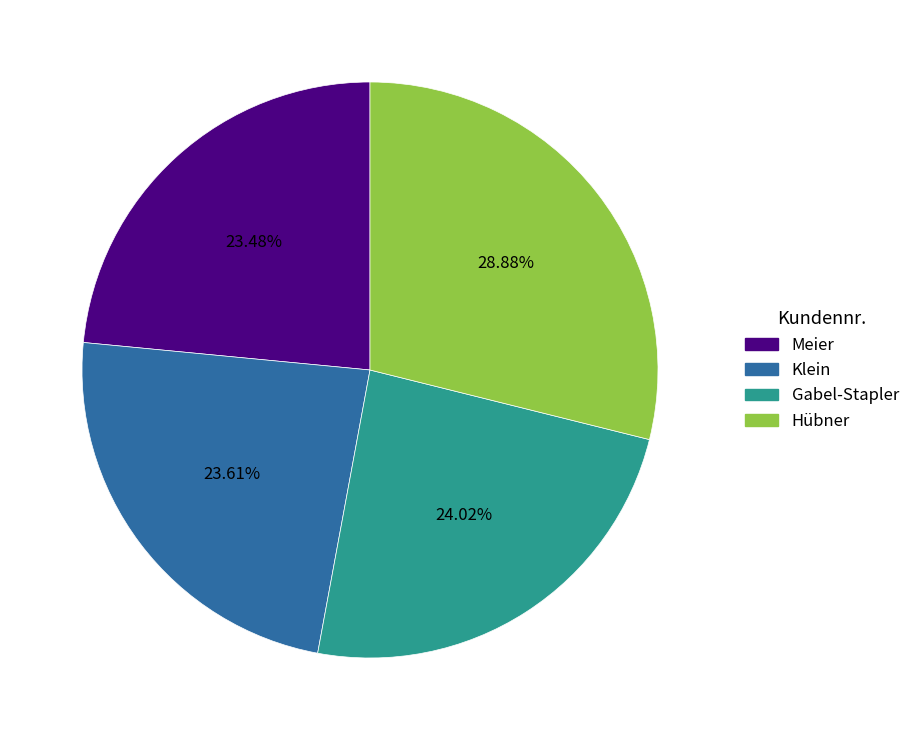

Count the number of slices in the pie.

4